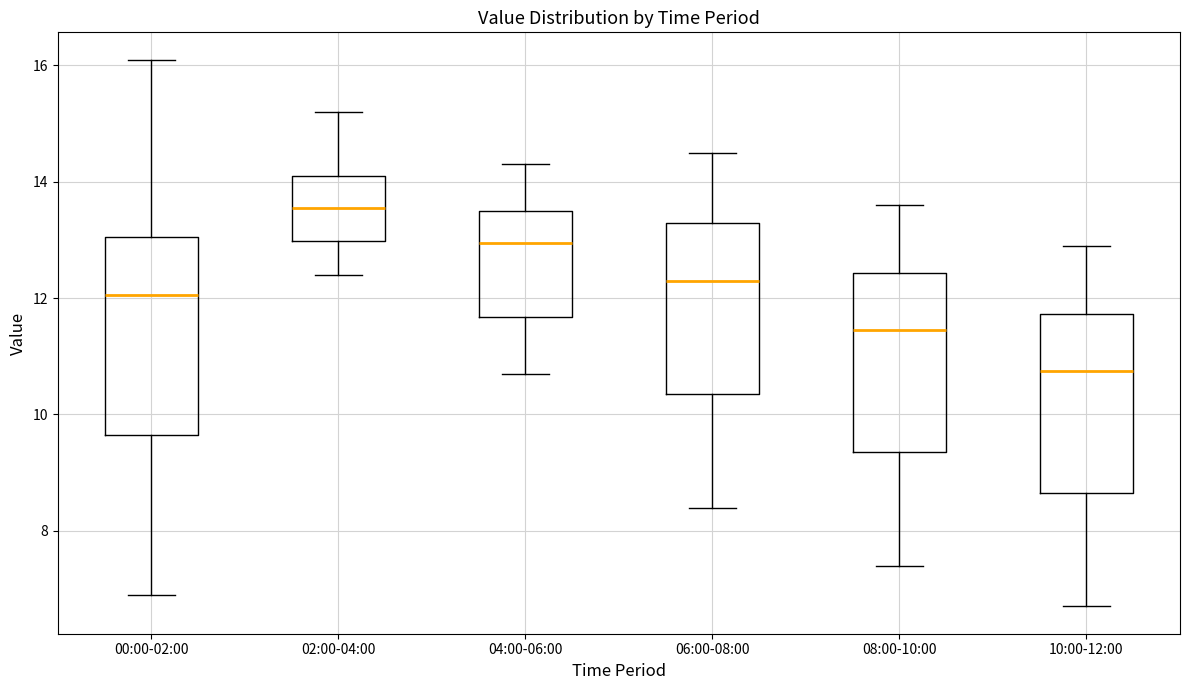

Reading left to right, transcribe this box plot: for each box, give where its median line is, the range the box spans, and where its two whiskers end, as read against the y-axis. The values are not printed on the chart, so give them approximately, as read against the axis.

00:00-02:00: median 12.0, box 9.6 to 13.0, whiskers 7.0 to 16.2
02:00-04:00: median 13.6, box 13.0 to 14.2, whiskers 12.4 to 15.2
04:00-06:00: median 13.0, box 11.6 to 13.6, whiskers 10.8 to 14.4
06:00-08:00: median 12.4, box 10.4 to 13.4, whiskers 8.4 to 14.6
08:00-10:00: median 11.4, box 9.4 to 12.4, whiskers 7.4 to 13.6
10:00-12:00: median 10.8, box 8.6 to 11.8, whiskers 6.8 to 13.0